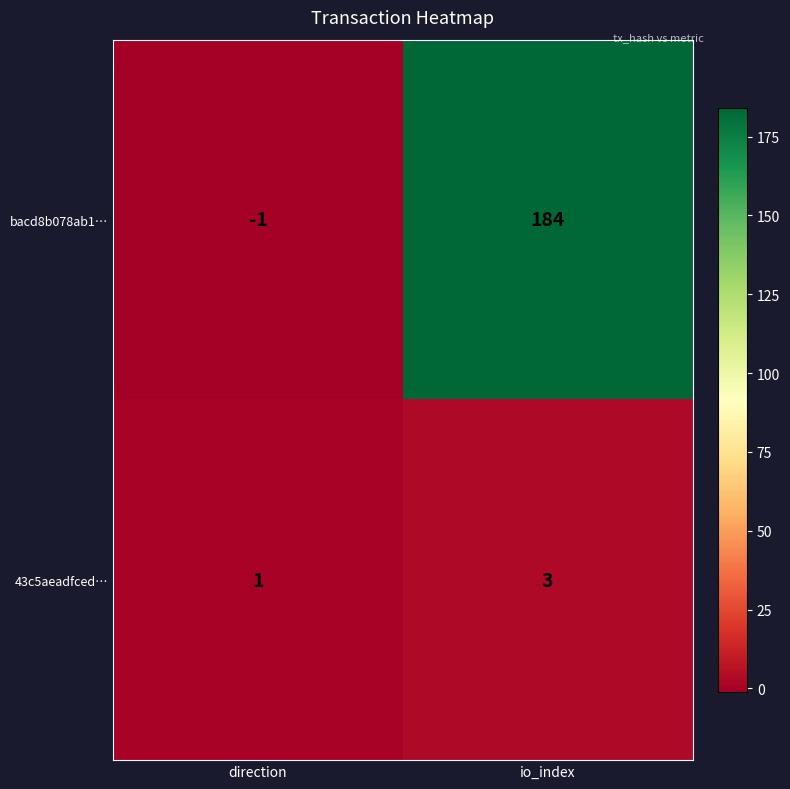

At which category is the sum across all series the highest?

io_index